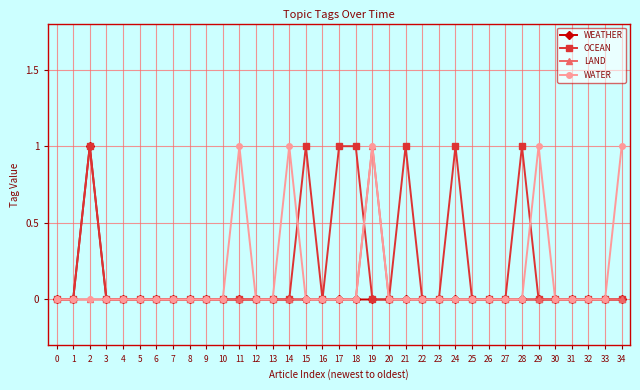

Which series changed the most between 13 and 14?

WATER